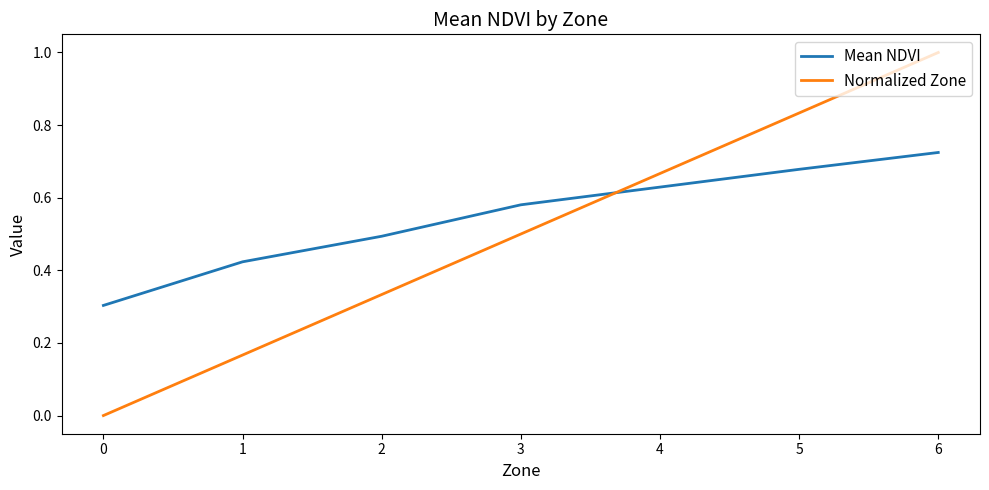

True or false: Mean NDVI and Normalized Zone cross at least once.

True